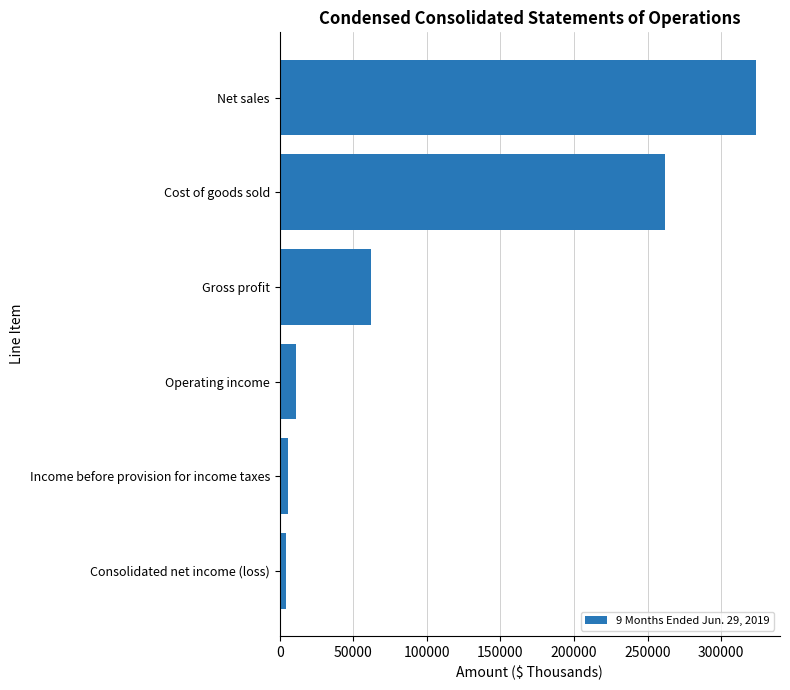

The value at Cost of goods sold is 133454. True or false?

False